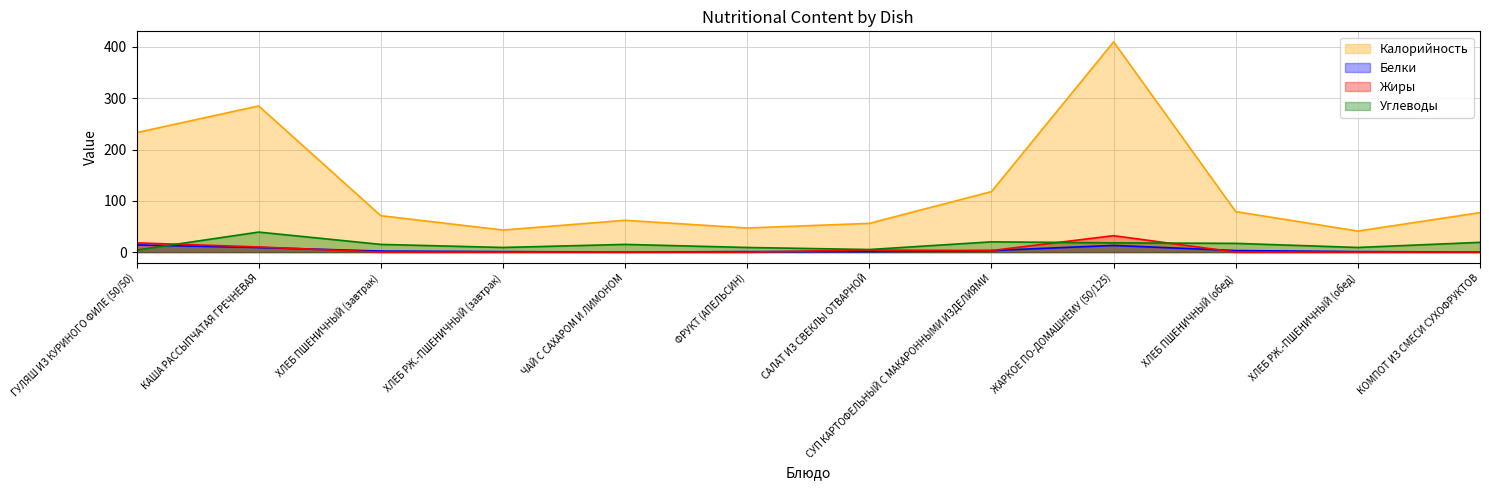

At how many categories does at least one series exceed 237?

2